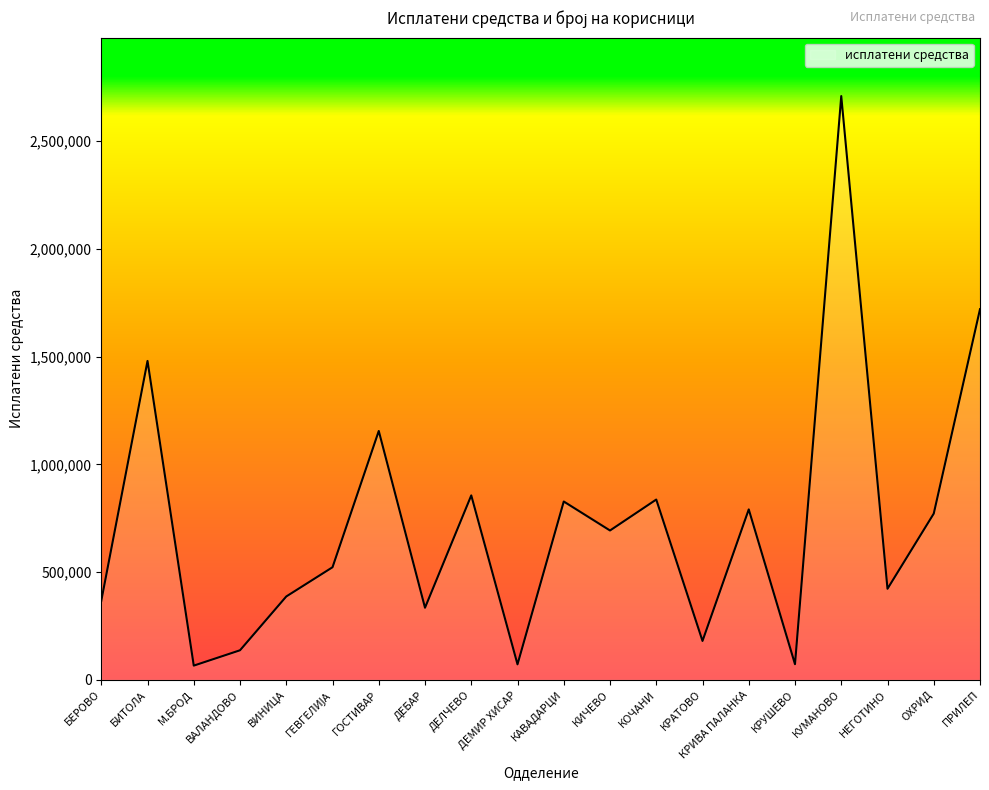

What is the sum of all values?

14401873